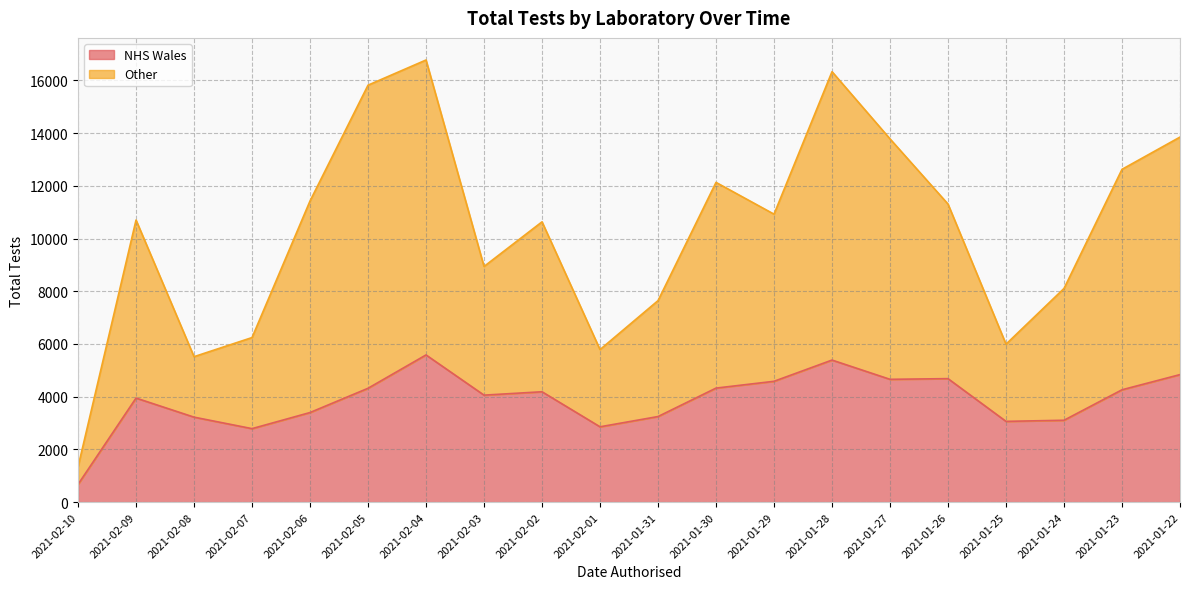

What is the minimum value for NHS Wales?

675